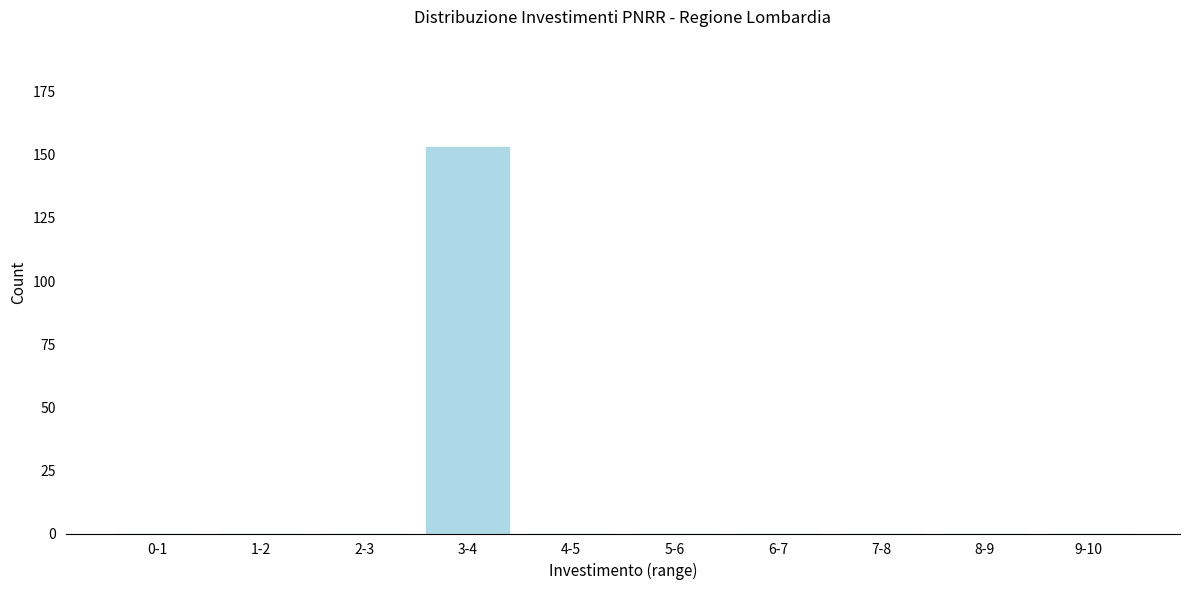

Reading right to left, what are all the values shown in this chart?

9-10=0	8-9=0	7-8=0	6-7=0	5-6=0	4-5=0	3-4=153	2-3=0	1-2=0	0-1=0